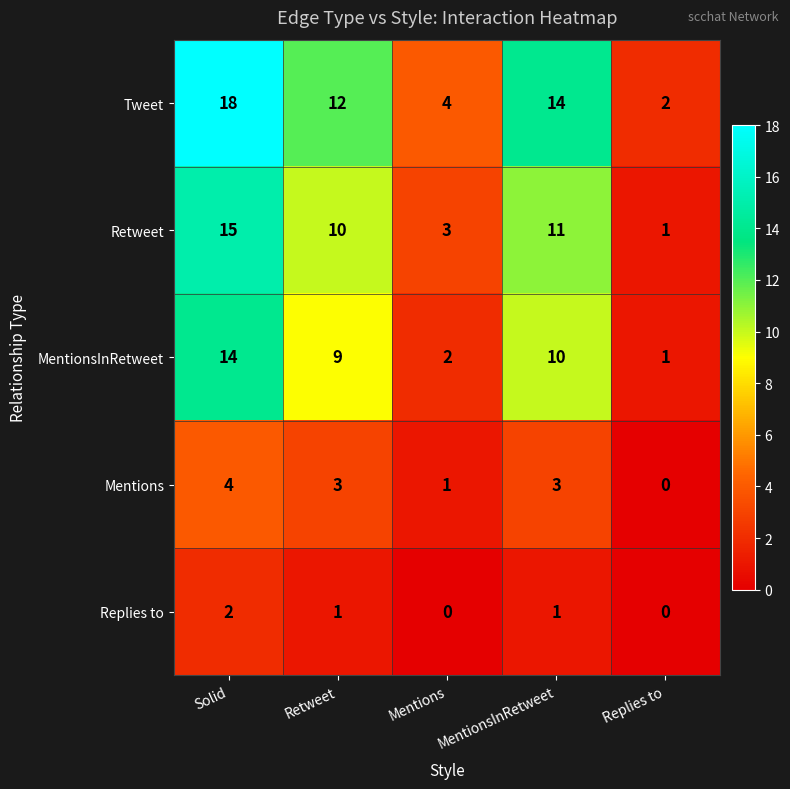

List the labels in order of Retweet value, smallest first.

Replies to, Mentions, Retweet, MentionsInRetweet, Solid